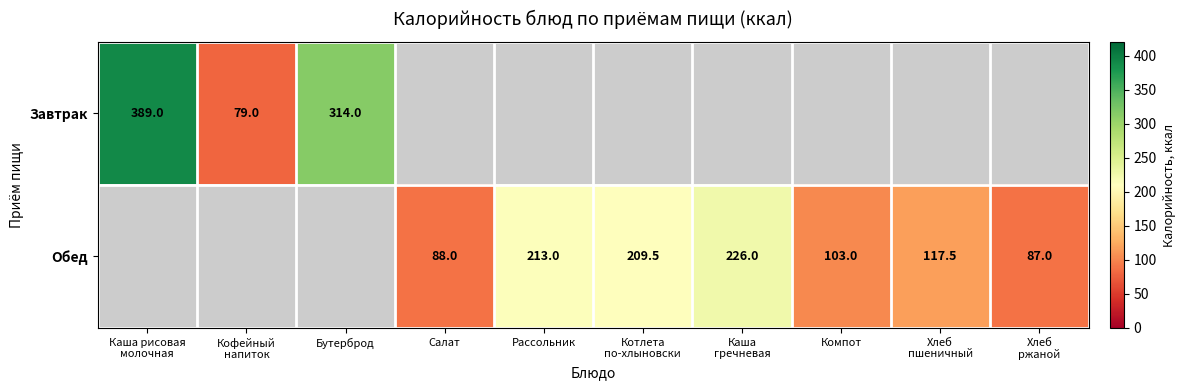

What is the difference between the Обед values at Салат and Компот?

15.0